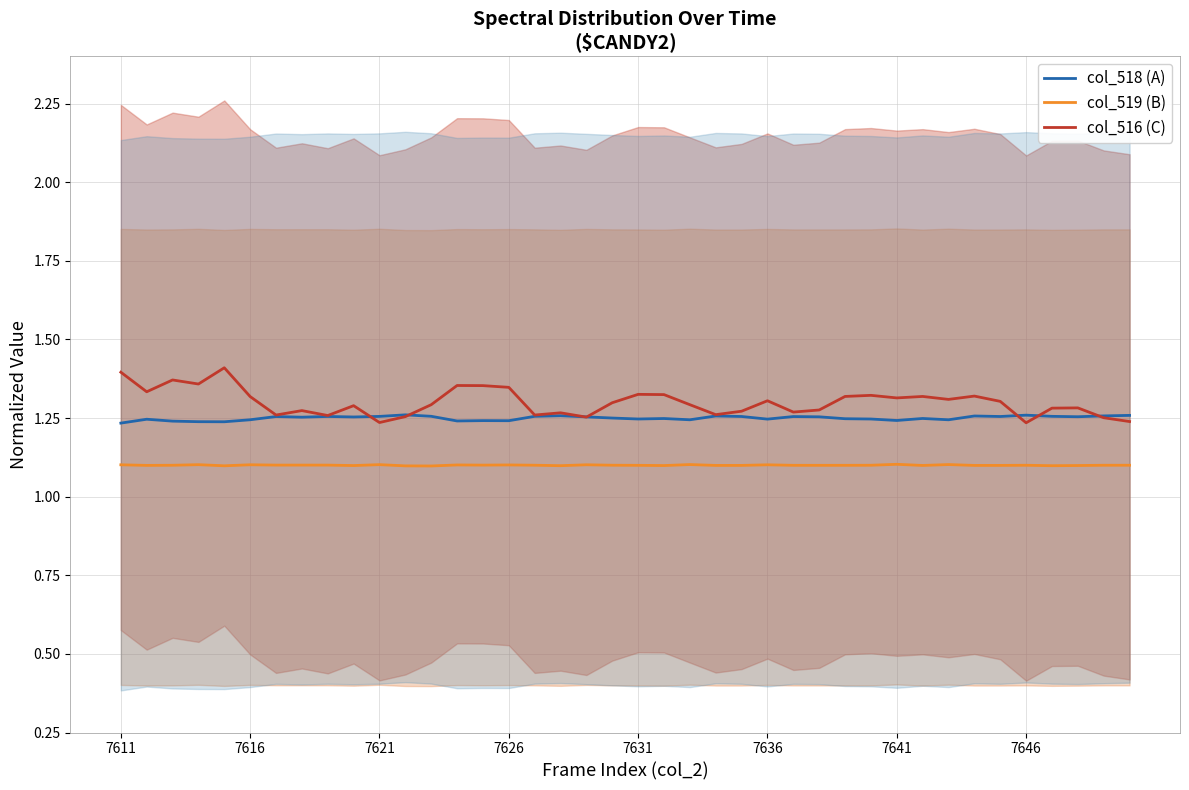

What is the maximum value for col_519 (B)?

1.1